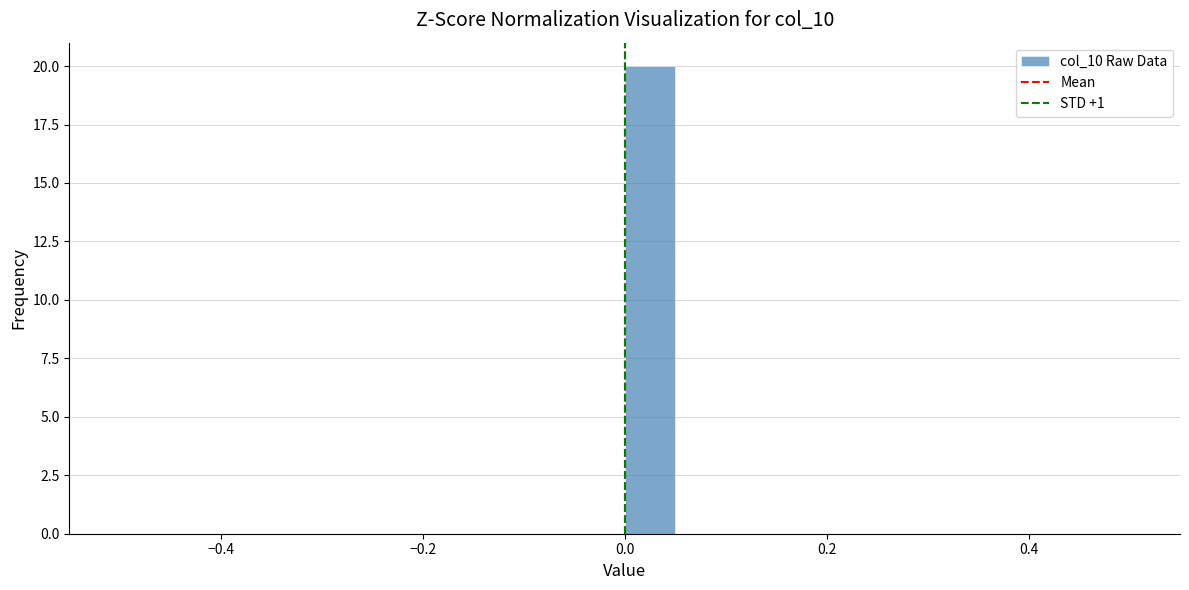

Around what value on the x-axis is the tallest bar? Give the approximate position of its centre, as read against the axis.

0.02